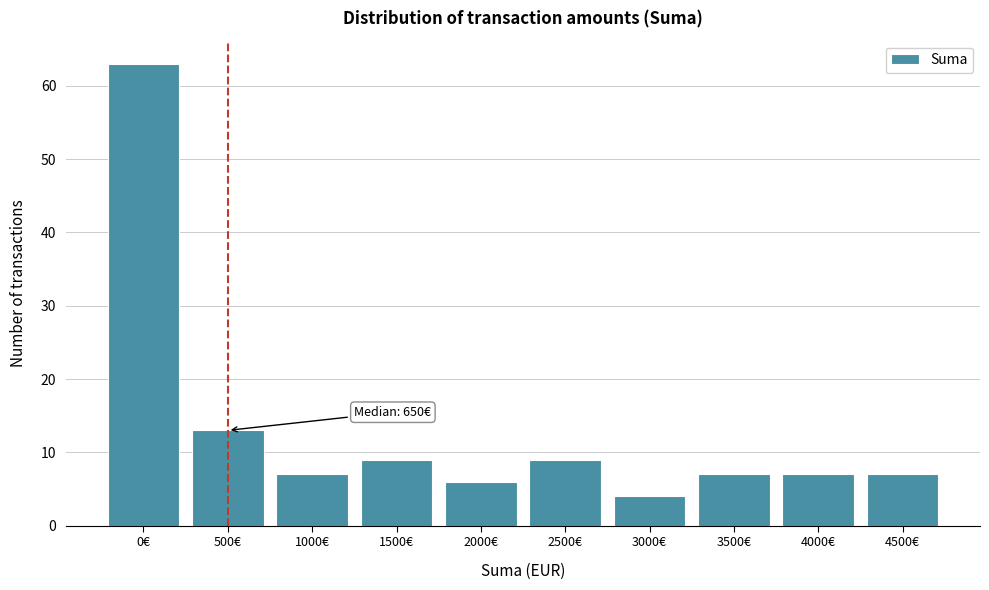

Reading left to right, list all the values displayed in this chart.

63	13	7	9	6	9	4	7	7	7